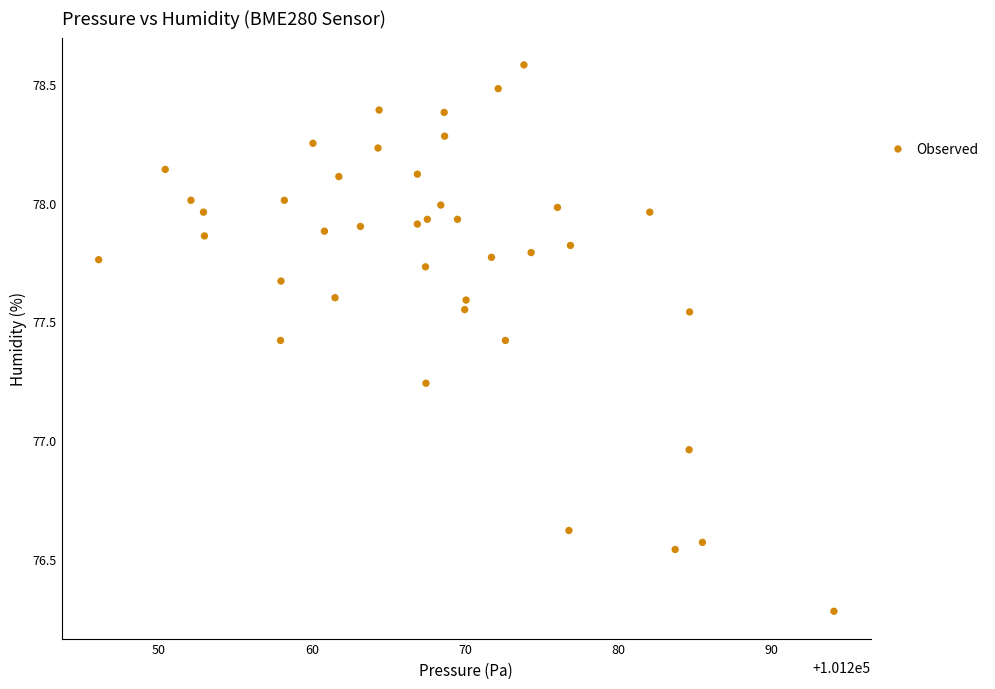

What is the range of X values (max minus min)?

48.0